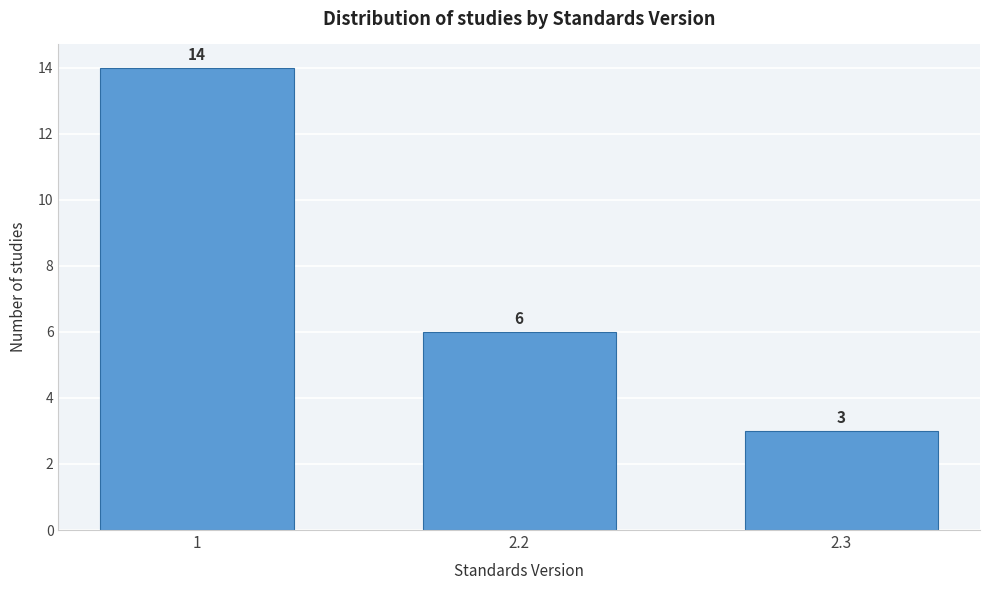

Reading left to right, what are all the values shown in this chart?

14	6	3